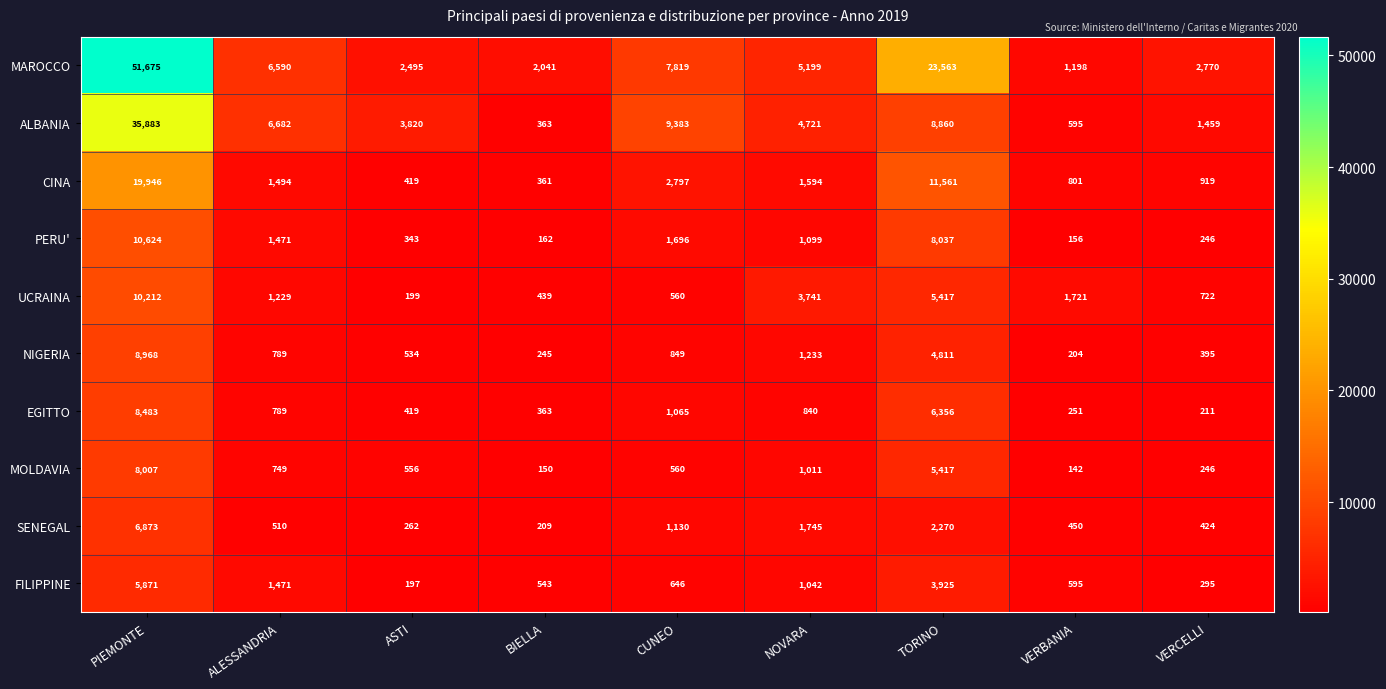

Rank the series at PIEMONTE from highest to lowest value.

MAROCCO, ALBANIA, CINA, PERU', UCRAINA, NIGERIA, EGITTO, MOLDAVIA, SENEGAL, FILIPPINE